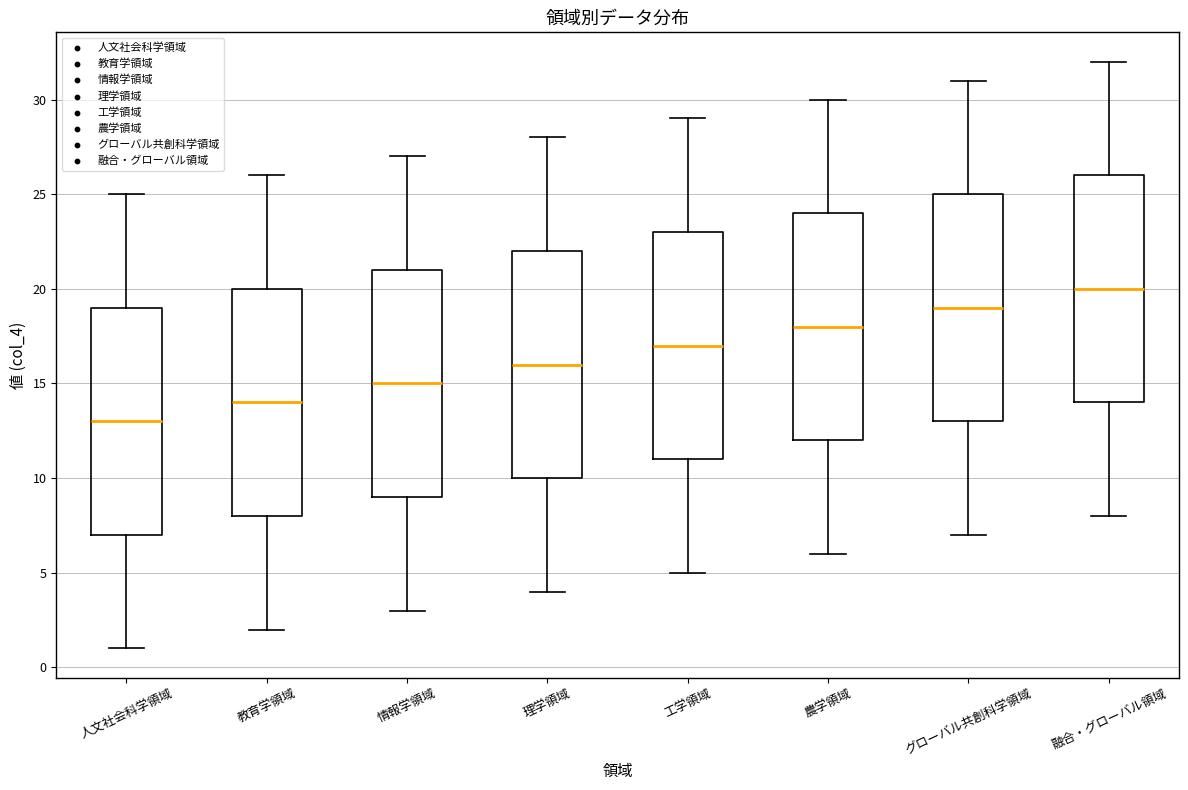

Reading left to right, read every box against the y-axis: the position of its median line, the range the box covers, and the ends of its whiskers. The values are not printed on the chart, so give them approximately, as read against the axis.

人文社会科学領域: median 13, box 7 to 19, whiskers 1 to 25
教育学領域: median 14, box 8 to 20, whiskers 2 to 26
情報学領域: median 15, box 9 to 21, whiskers 3 to 27
理学領域: median 16, box 10 to 22, whiskers 4 to 28
工学領域: median 17, box 11 to 23, whiskers 5 to 29
農学領域: median 18, box 12 to 24, whiskers 6 to 30
グローバル共創科学領域: median 19, box 13 to 25, whiskers 7 to 31
融合・グローバル領域: median 20, box 14 to 26, whiskers 8 to 32